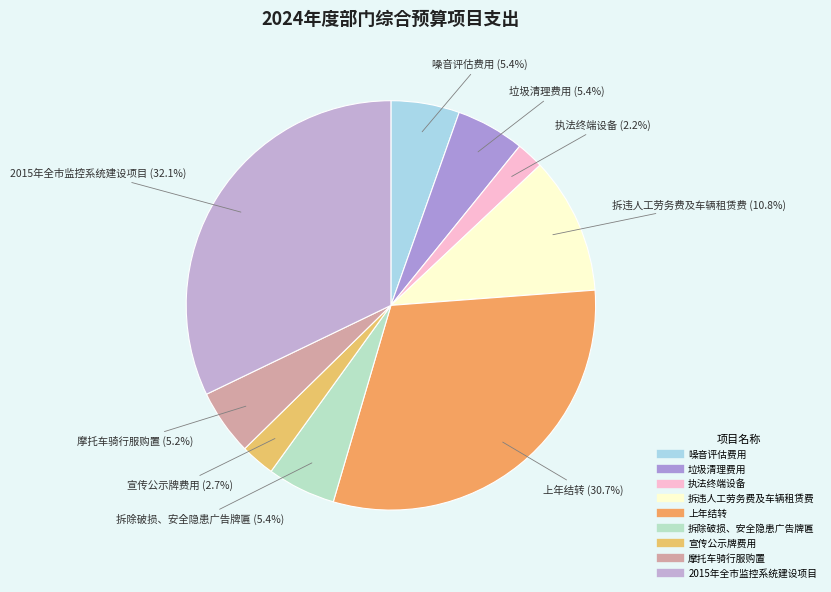

To the nearest percent, what portion does 噪音评估费用 represent?

5%